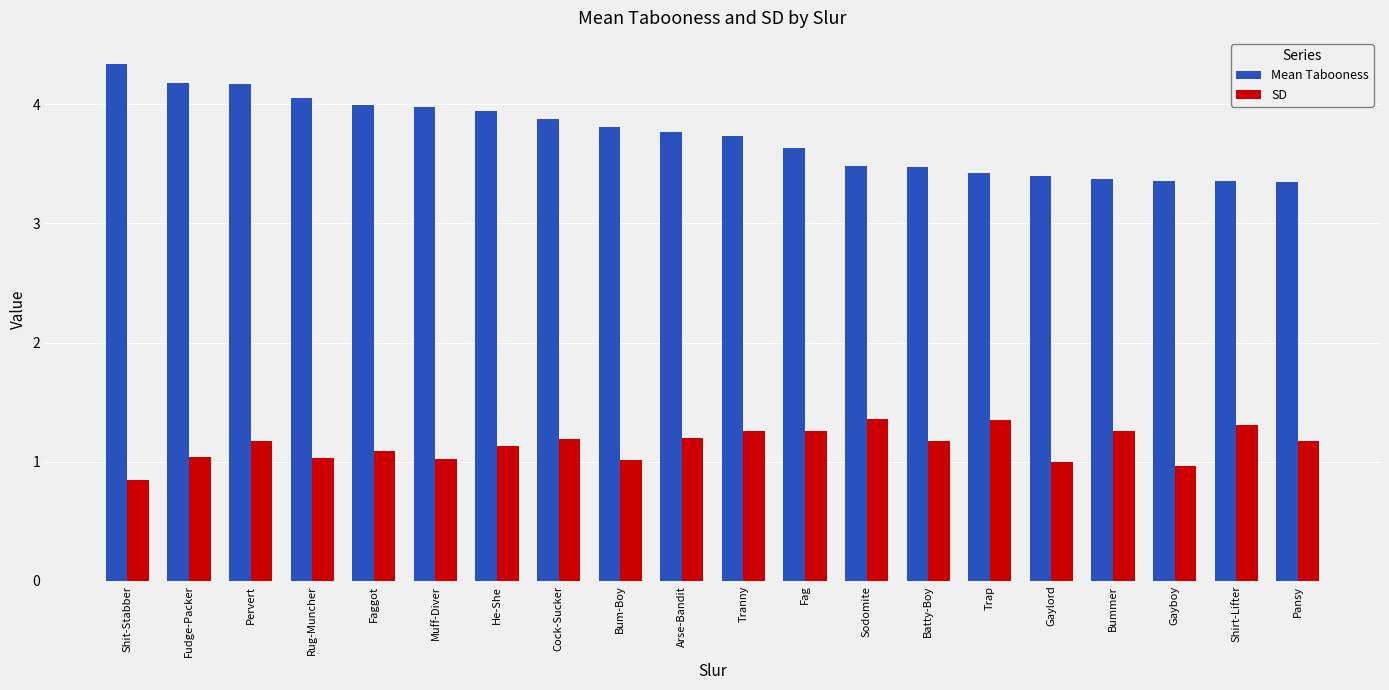

What is the total value across all series at Pervert?

5.3